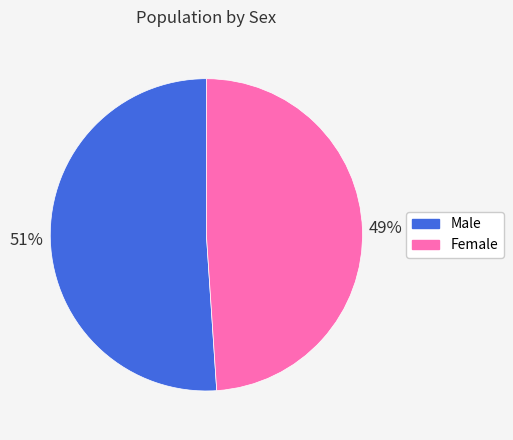

Do Female and Male together represent more than half of the pie?

Yes